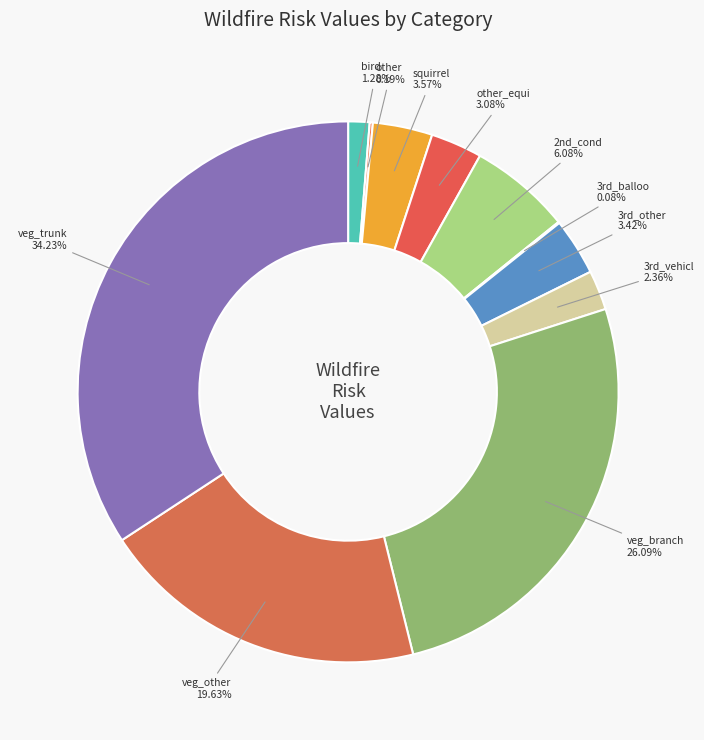

Which slice is the largest?

veg_trunk